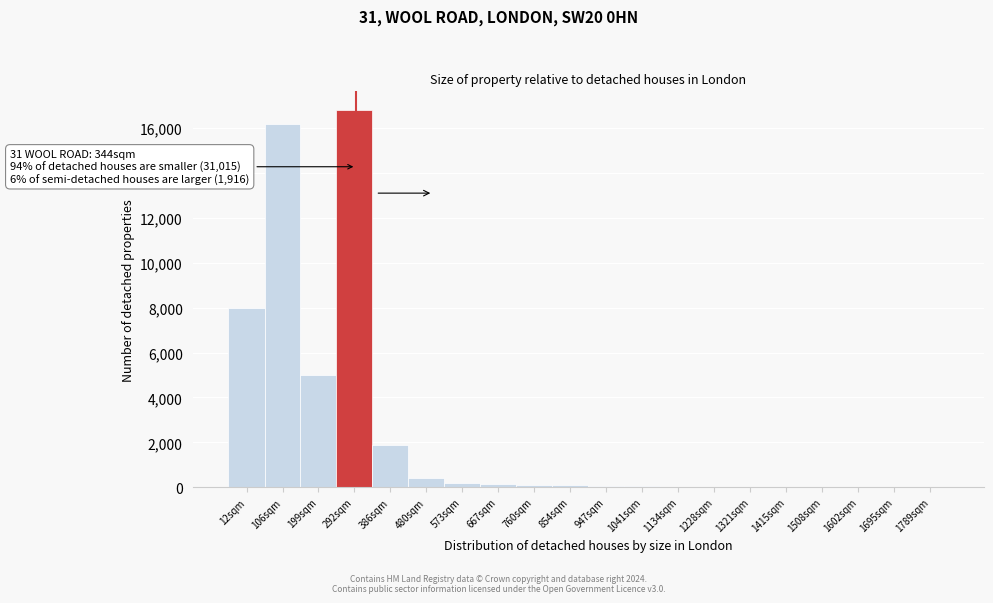

The chart shows a value of 80 at 854sqm. True or false?

True